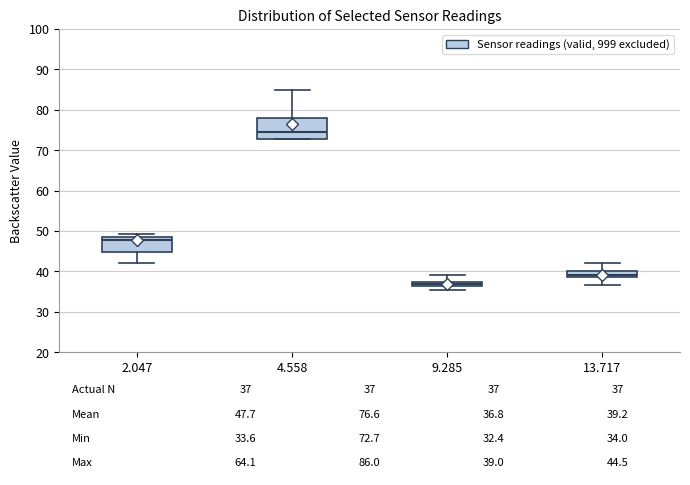

Comparing the boxes themselves (not the whiskers), which one is the tallest?

4.558